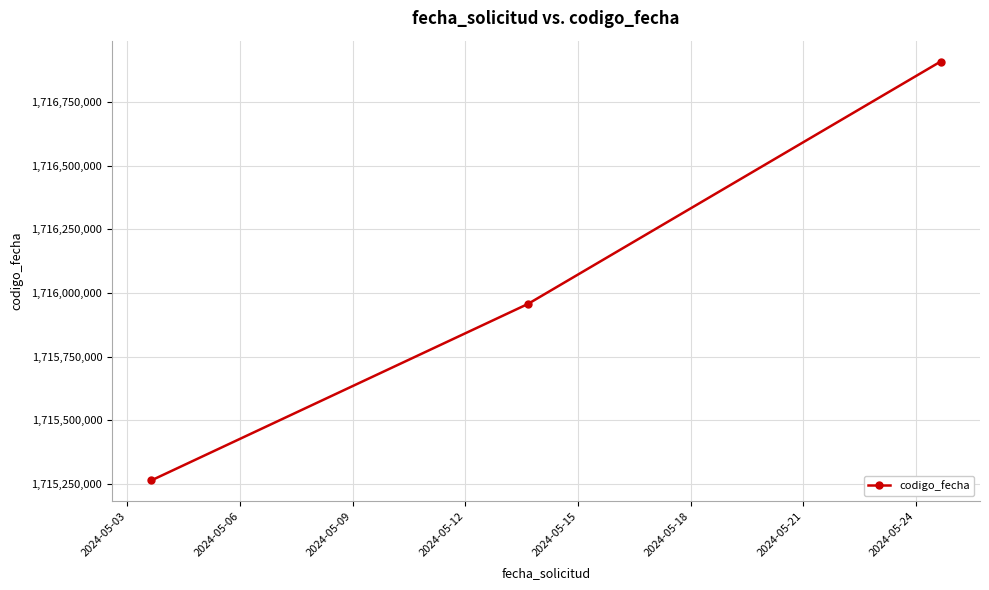

What is the value of the 1st point from the left?

1715263331